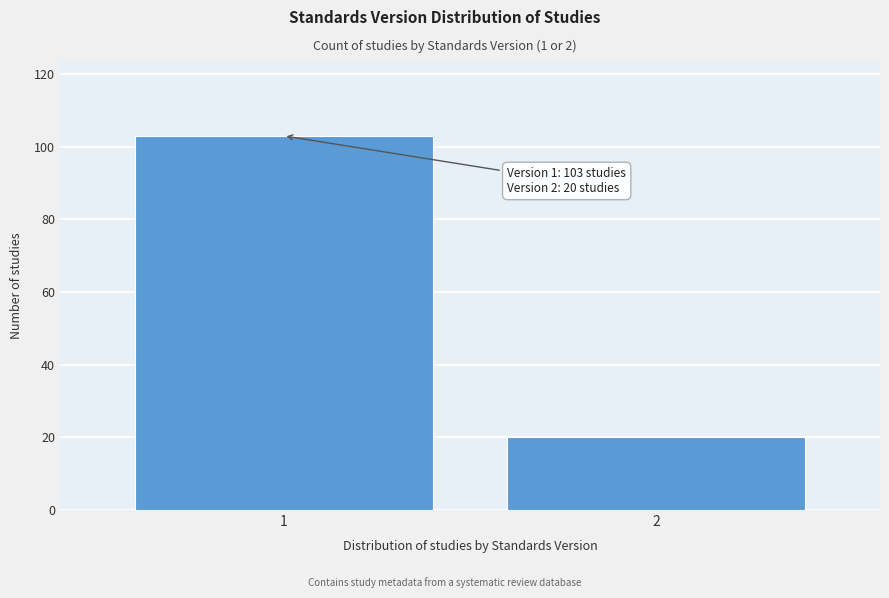

Reading right to left, list all the values displayed in this chart.

20	103